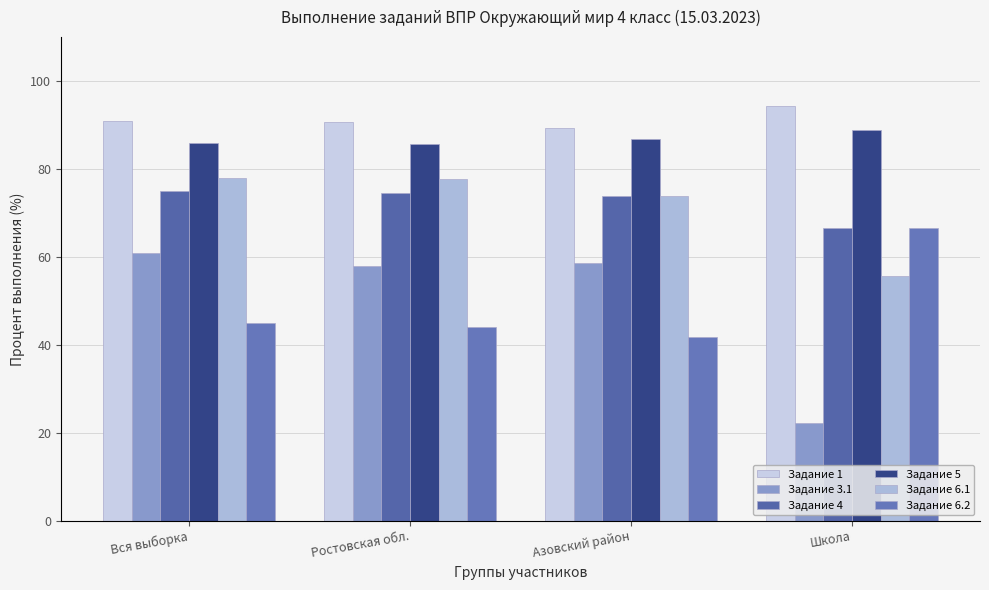

How many bars are there in each group?

6